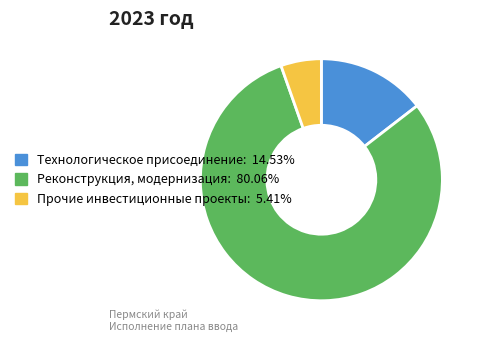

Do Прочие инвестиционные проекты and Технологическое присоединение together represent more than half of the pie?

No